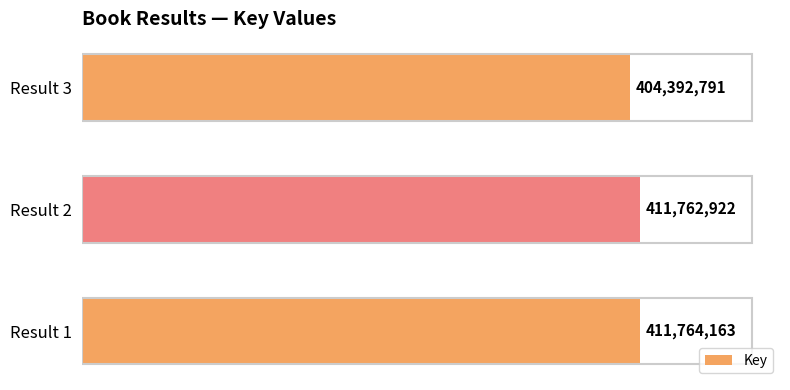

Does the chart contain stacked bars?

No